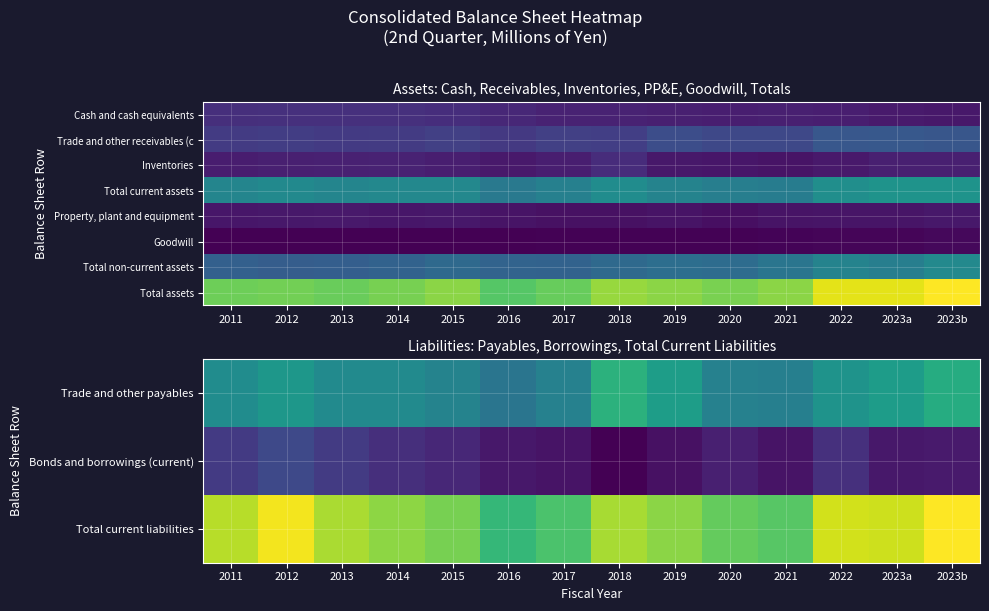

What is the difference between the highest and lowest values at 2016?

2003615